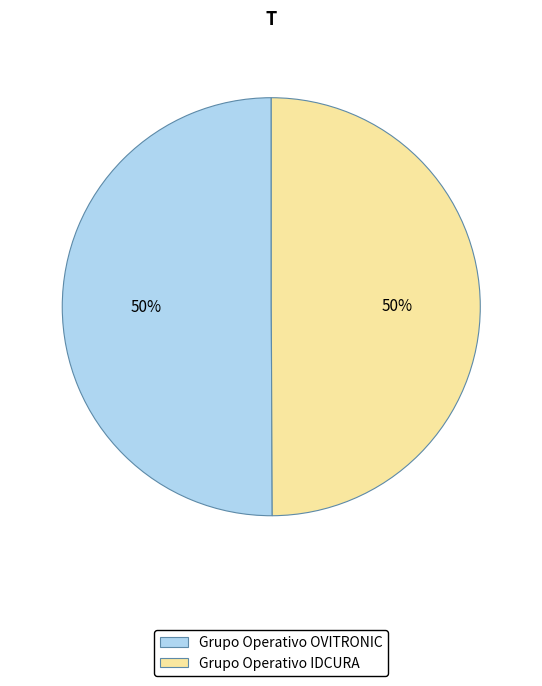

The Grupo Operativo OVITRONIC slice represents 36% of the pie. True or false?

False